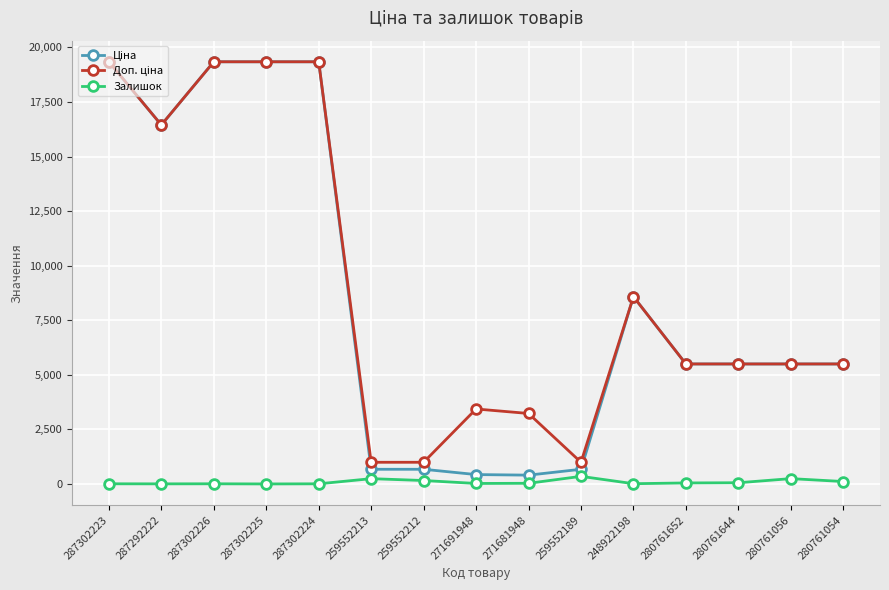

The Залишок series shows 6.0 at 287302224. True or false?

True